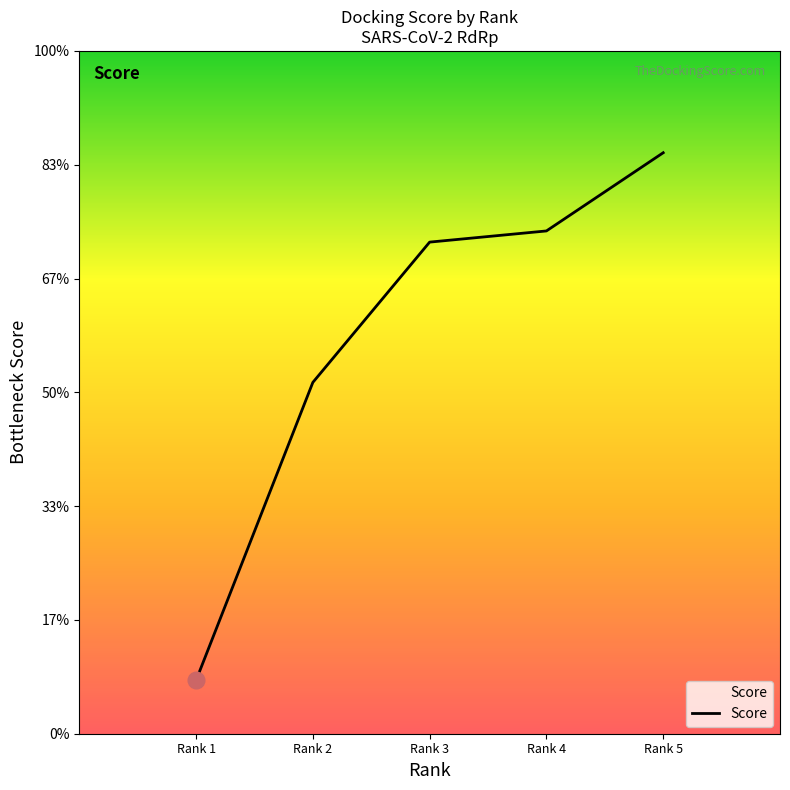

Rank the categories by value from highest to lowest.

Rank 5, Rank 4, Rank 3, Rank 2, Rank 1